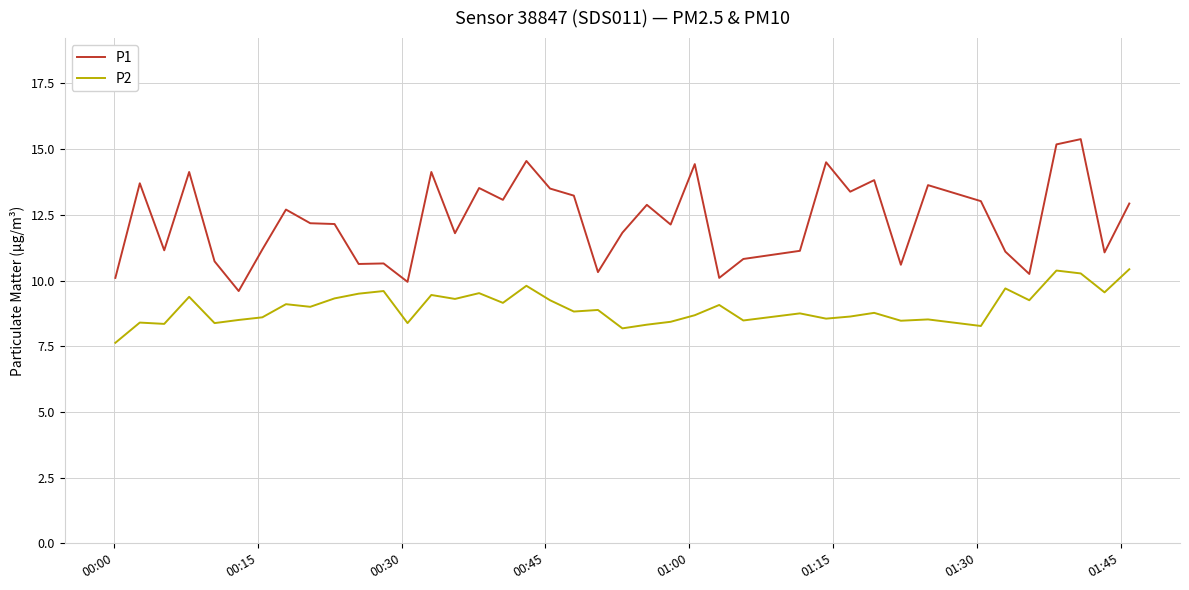

In P2, how many points are lower than both neighbors (excluding endpoints)?

14